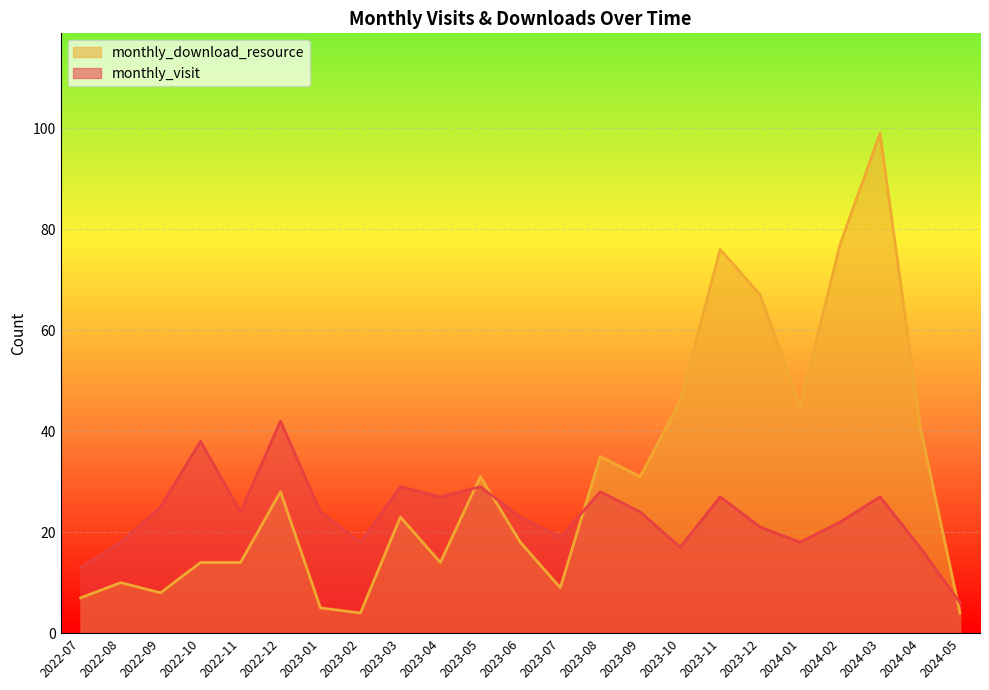

True or false: monthly_download_resource has a value of 76 at 2023-11.

True